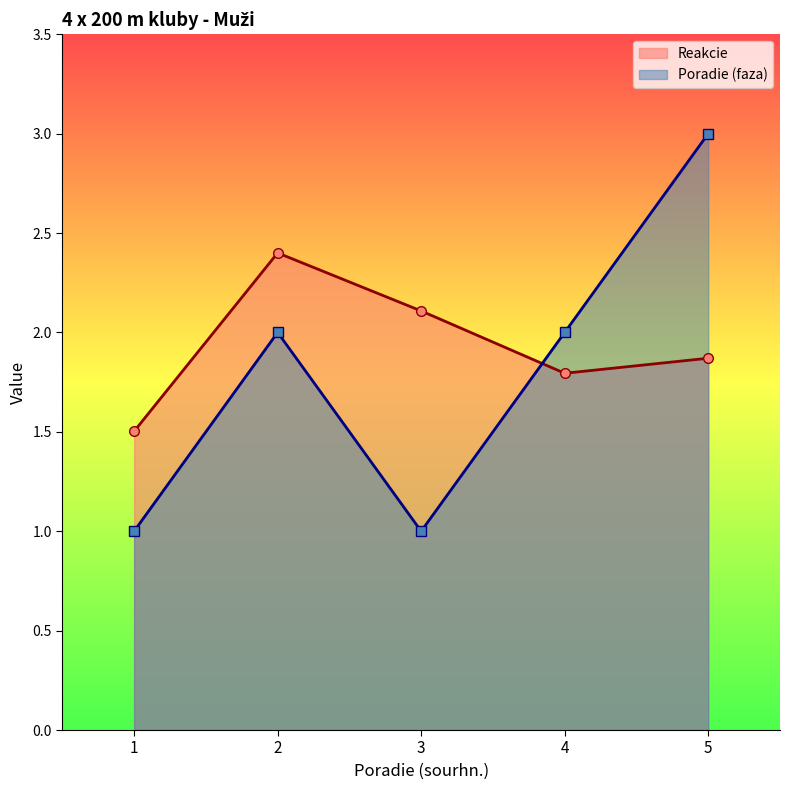

At which category does Poradie (faza) reach its first local peak?

2